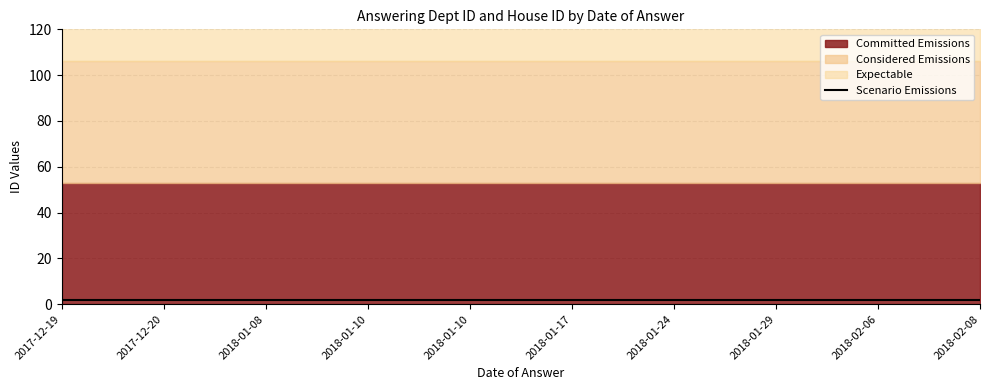

What is the label of the 6th point from the right?

2018-01-10